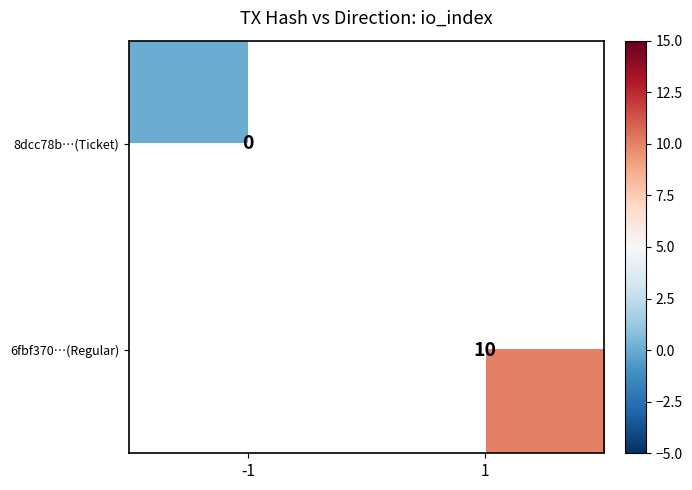

Is the value of 8dcc78b…(Ticket) at -1 greater than the value of 6fbf370…(Regular) at 1?

No